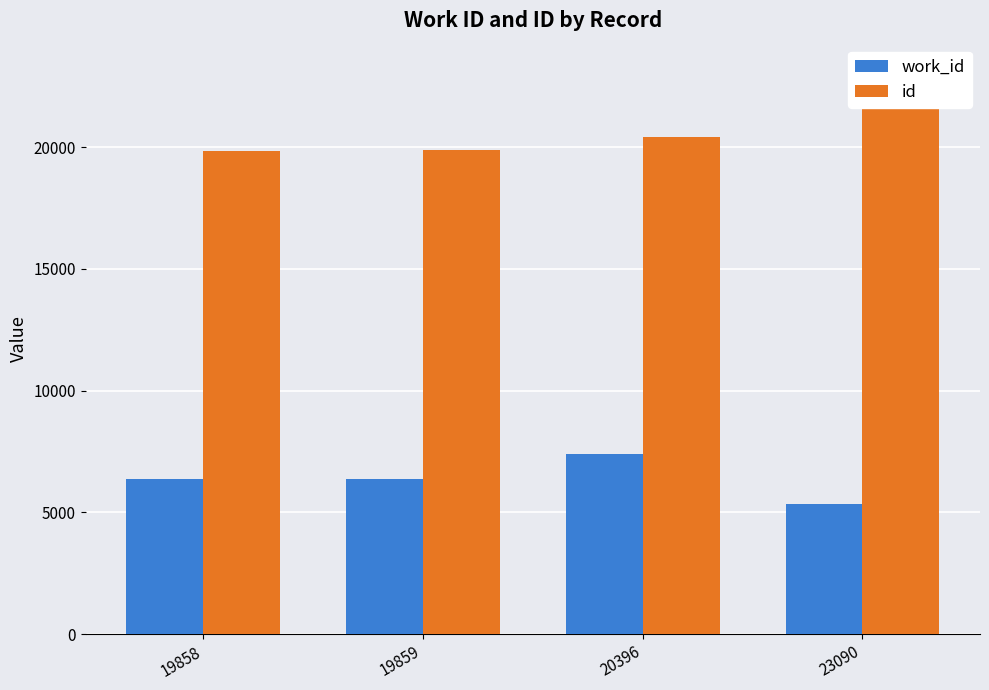

What is the approximate value of work_id at 20396, to the nearest 50?

7400